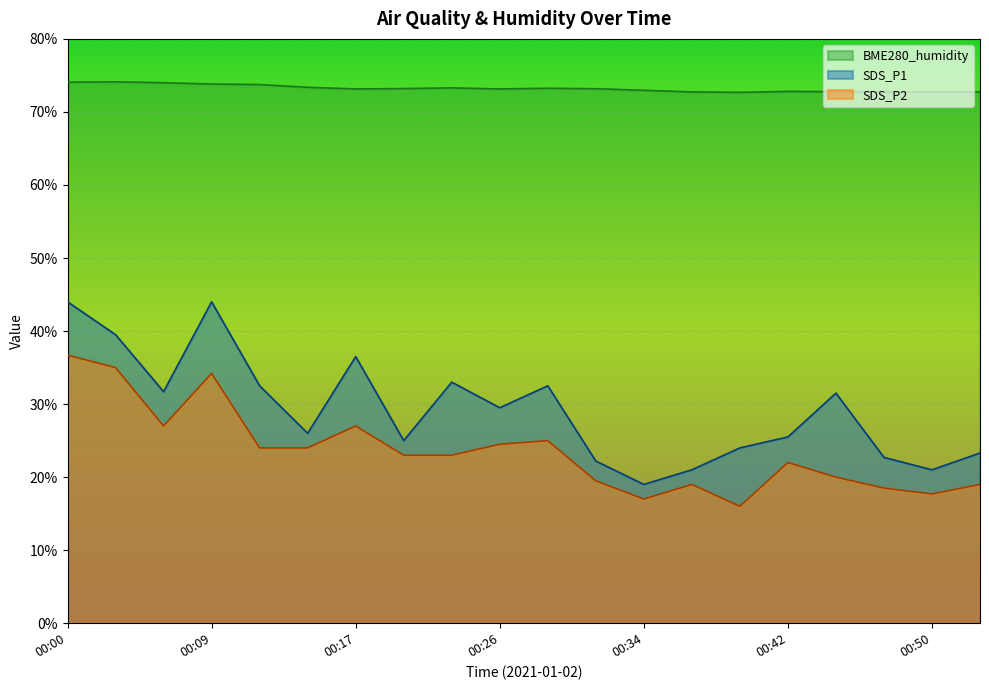

Reading left to right, what are all the values shown in this chart?

SDS_P1: 44.0	39.5	31.7	44.0	32.5	26.0	36.5	25.0	33.0	29.5	32.5	22.2	19.0	21.0	24.0	25.5	31.5	22.7	21.0	23.3
SDS_P2: 36.7	35.0	27.0	34.2	24.0	24.0	27.0	23.0	23.0	24.5	25.0	19.5	17.0	19.0	16.0	22.0	20.0	18.5	17.7	19.0
BME280_humidity: 74.1	74.1	74.0	73.8	73.8	73.4	73.2	73.2	73.3	73.2	73.2	73.2	73.0	72.7	72.7	72.8	72.8	72.8	72.7	72.8